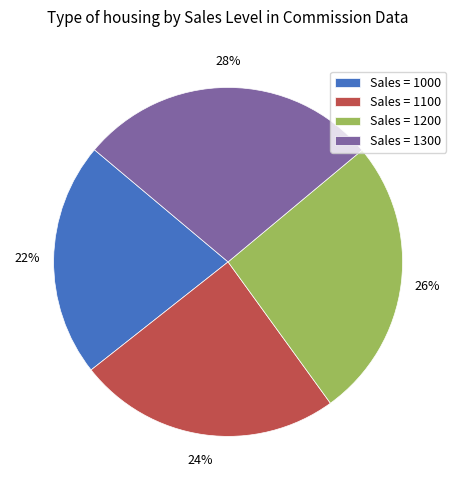

Which slice is the smallest?

Sales = 1000